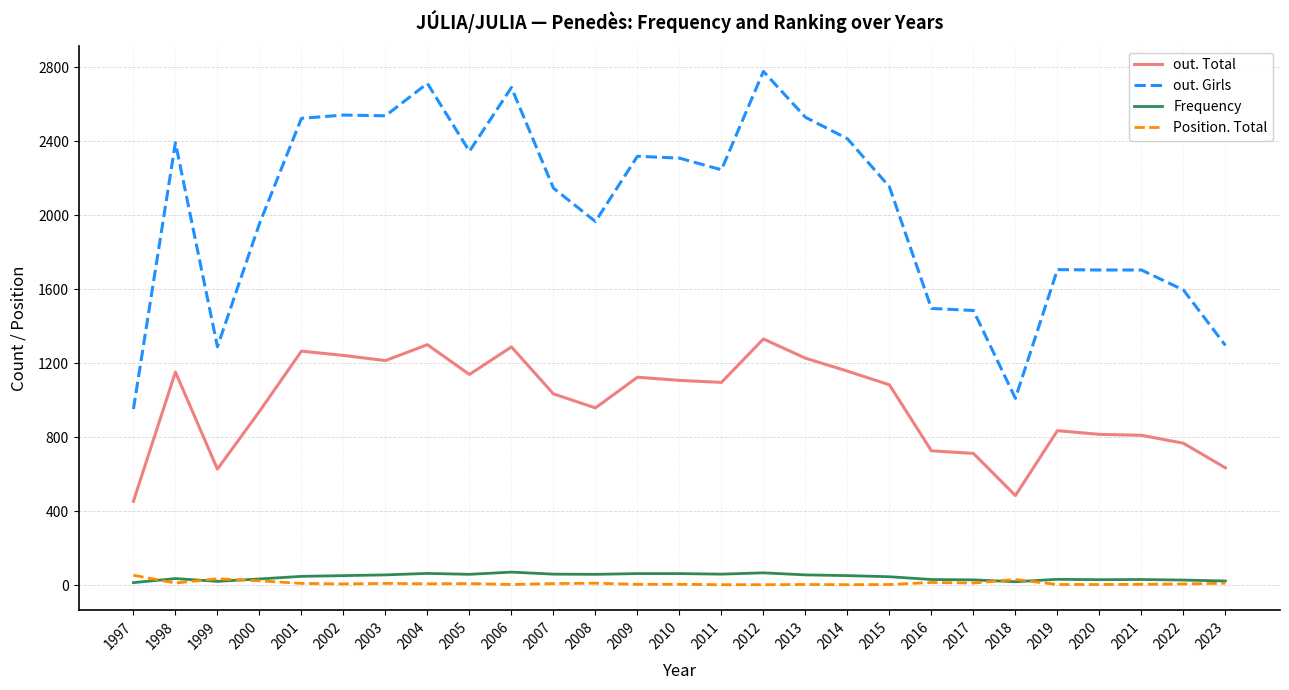

True or false: out. Total and out. Girls intersect in this chart.

False